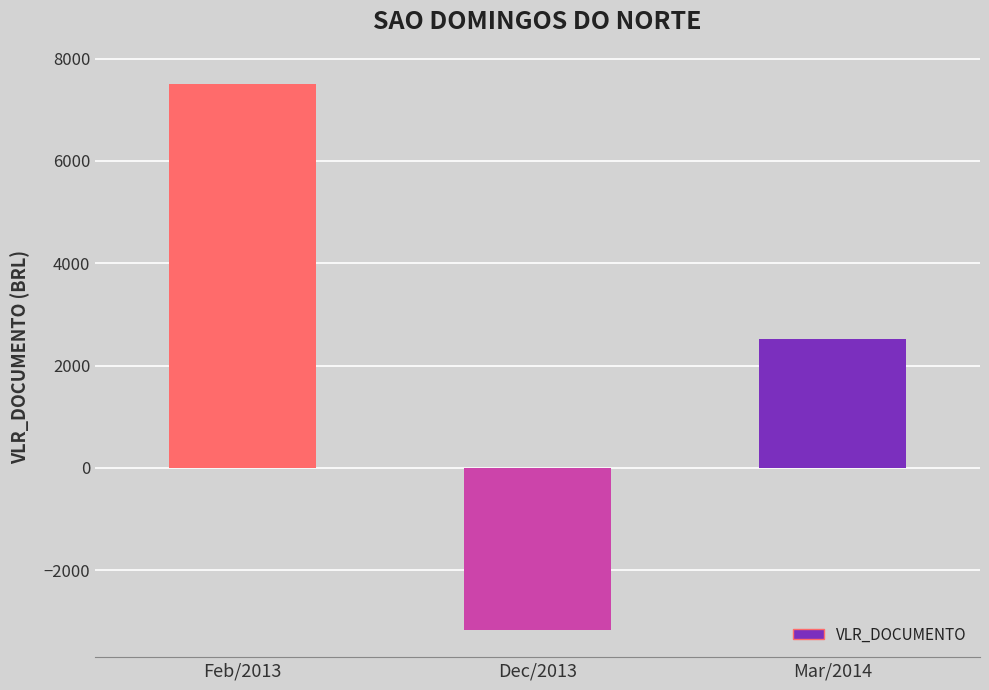

What is the smallest value displayed?

-3165.1